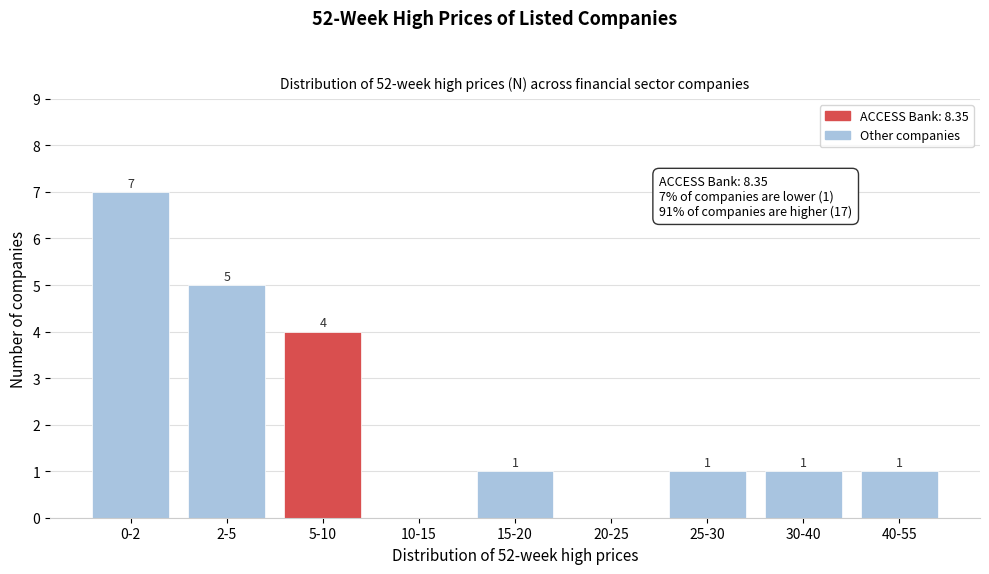

Reading right to left, extract all data points from this chart.

40-55=1	30-40=1	25-30=1	20-25=0	15-20=1	10-15=0	5-10=4	2-5=5	0-2=7